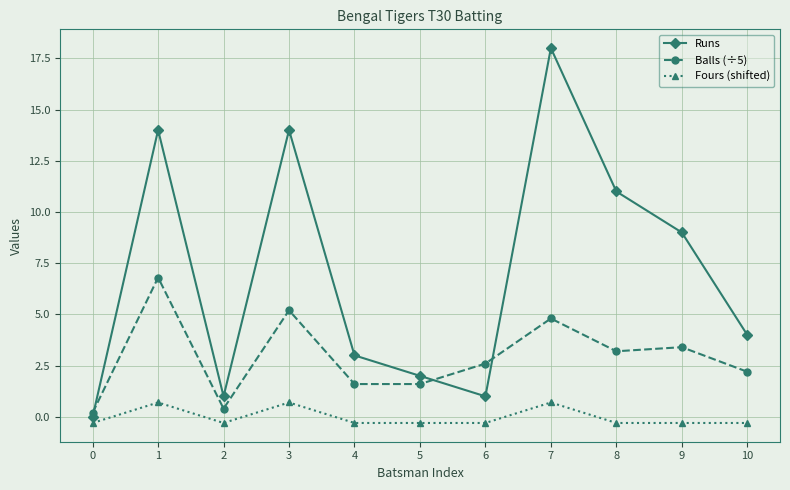

What are all the series names shown in the legend?

Runs, Balls (÷5), Fours (shifted)